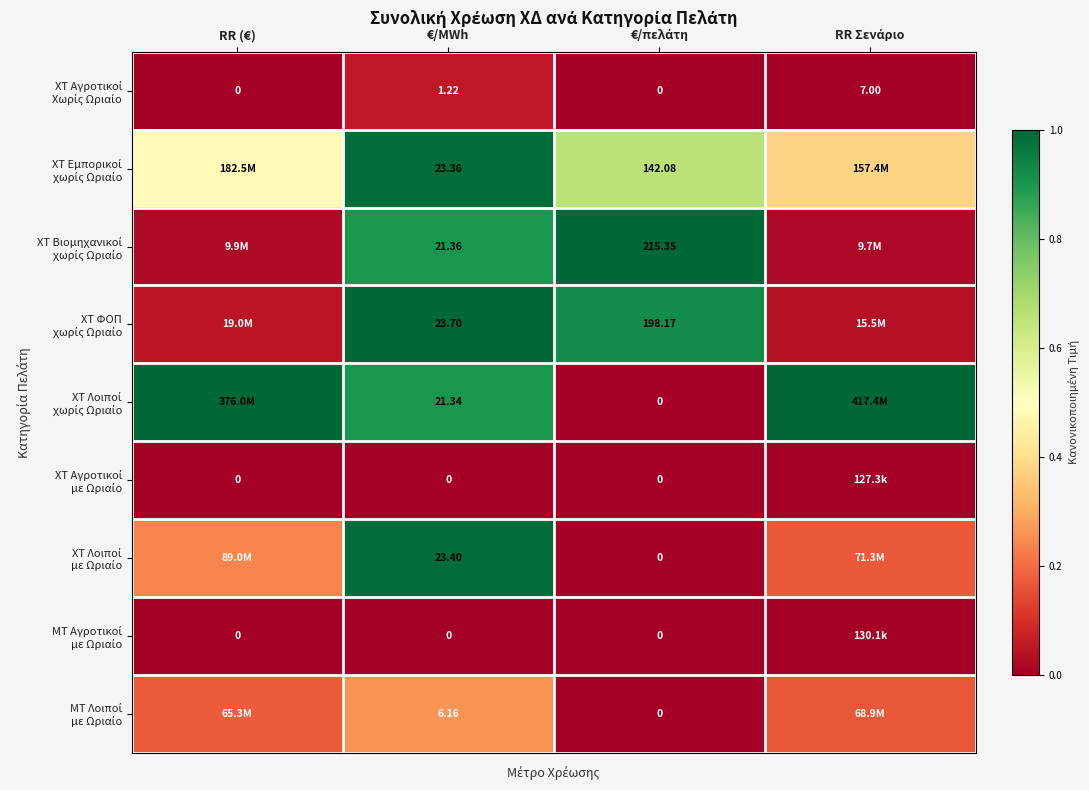

How many values in the ΧΤ Λοιποί με Ωριαίο series exceed 0?

3